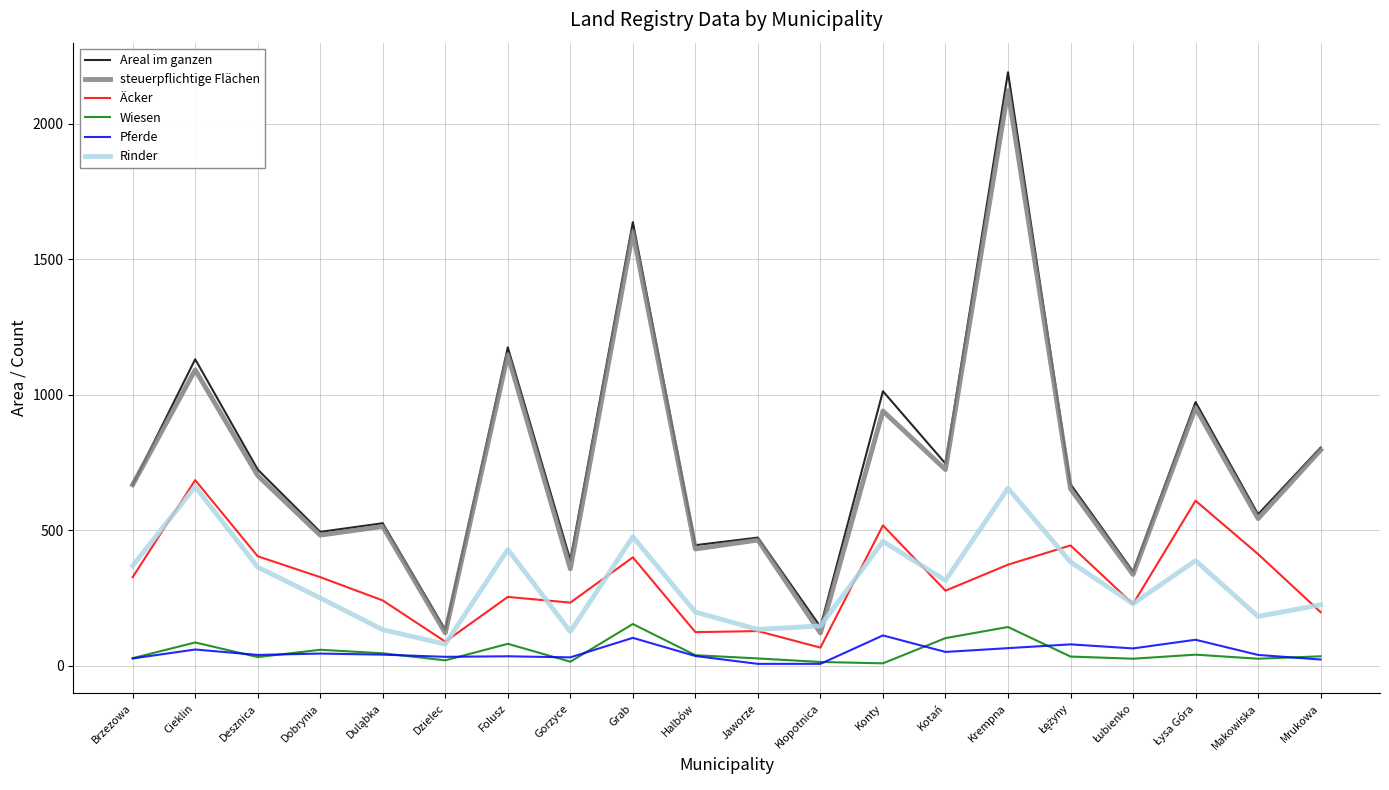

What is the minimum value for Äcker?

67